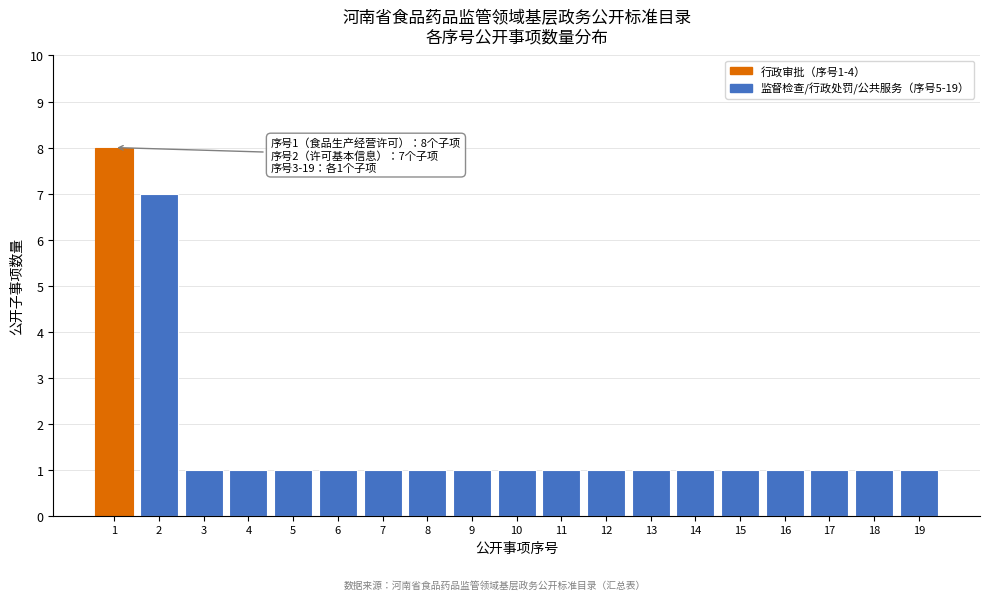

Reading left to right, list all the values displayed in this chart.

8	7	1	1	1	1	1	1	1	1	1	1	1	1	1	1	1	1	1